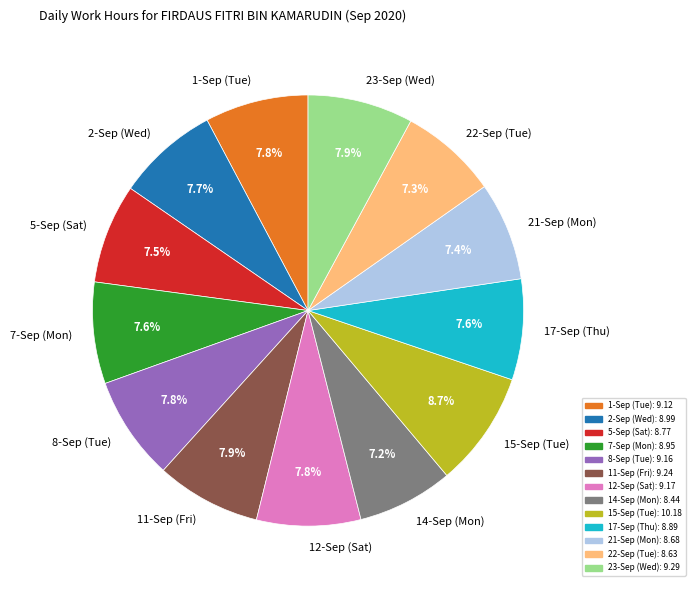

Does 5-Sep (Sat) account for over 50% of the chart?

No